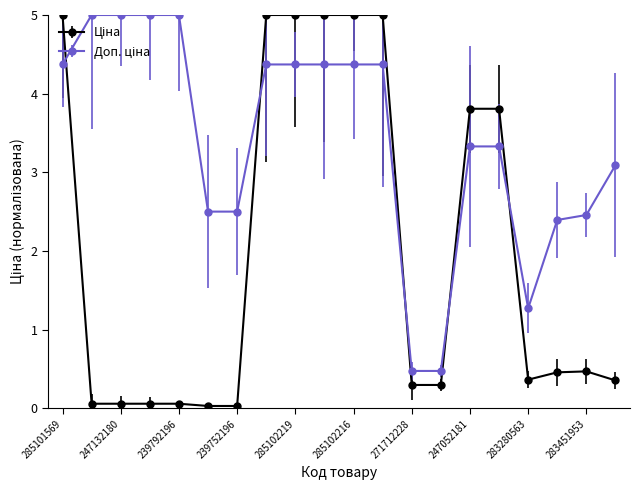

At how many categories does at least one series exceed 4?

10